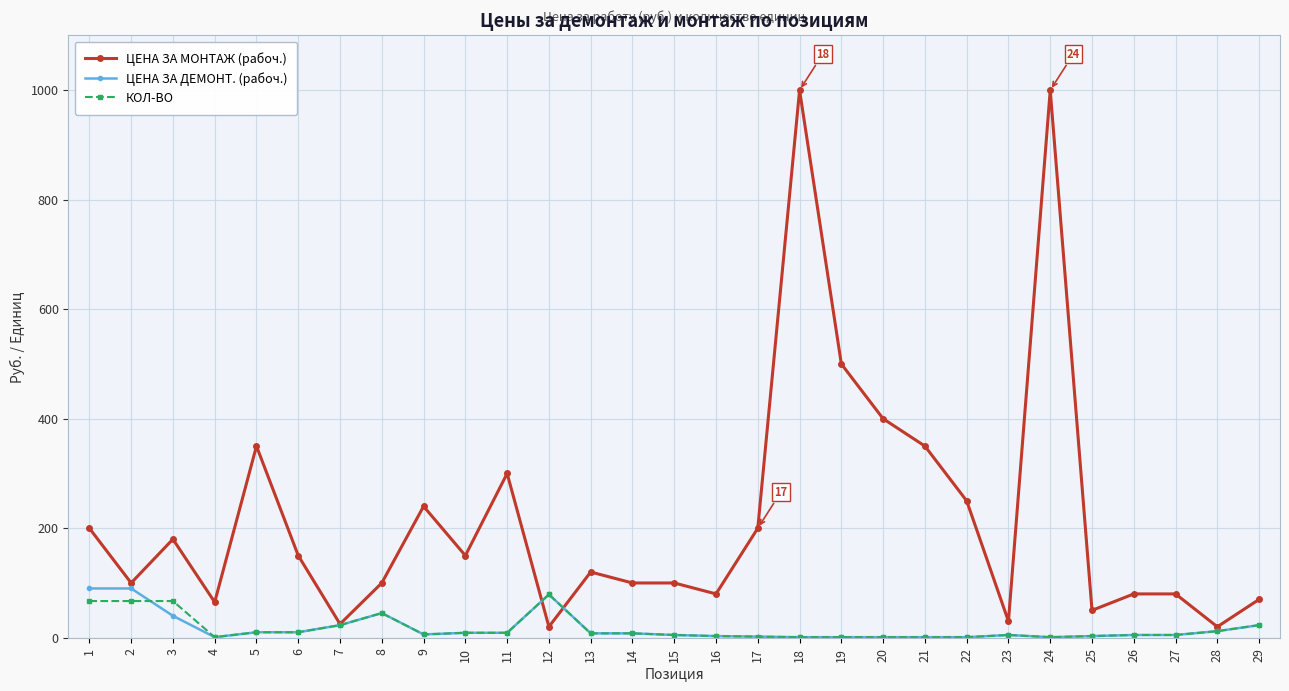

Which series has the largest range (max minus min)?

ЦЕНА ЗА МОНТАЖ (рабоч.)